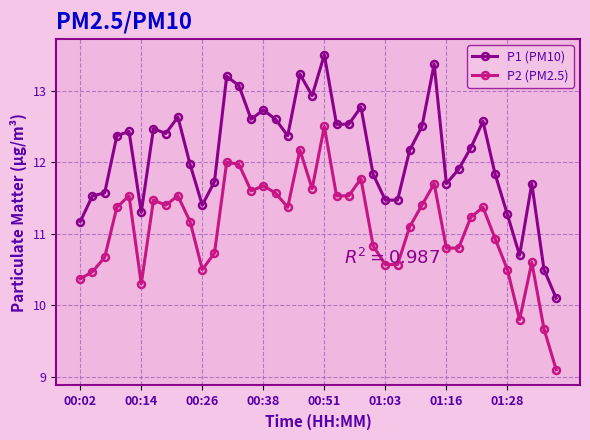

At how many categories does at least one series exceed 9?

40